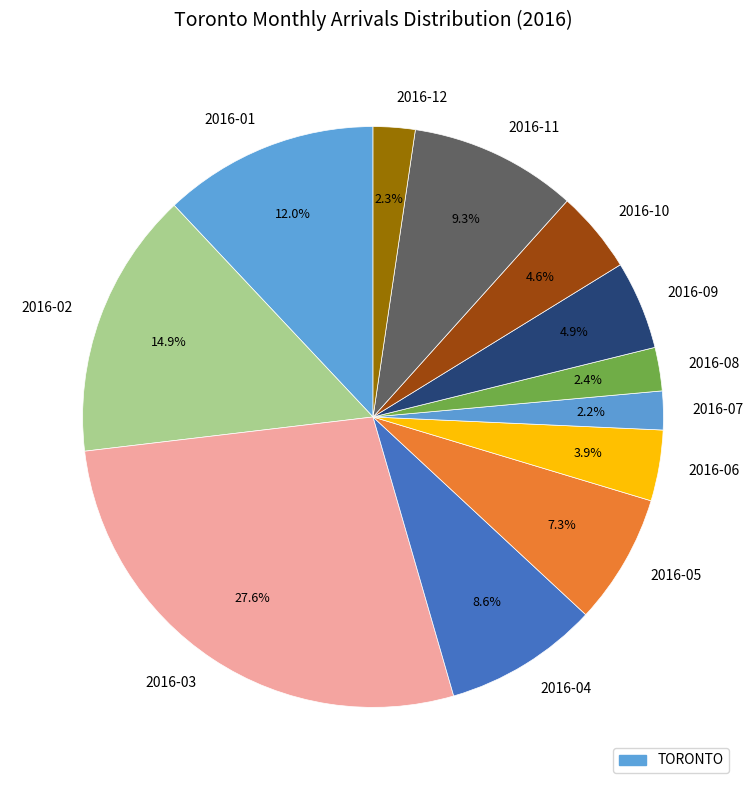

Does 2016-10 account for over 50% of the chart?

No